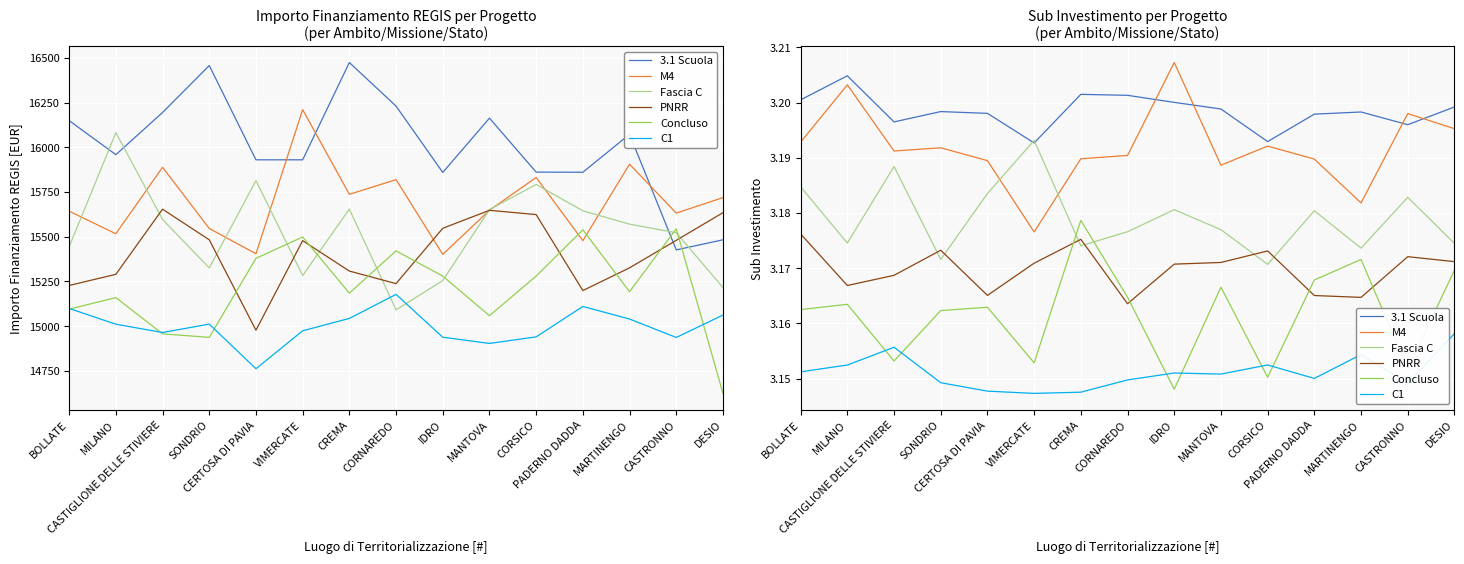

What are all the series names shown in the legend?

3.1 Scuola, M4, Fascia C, PNRR, Concluso, C1